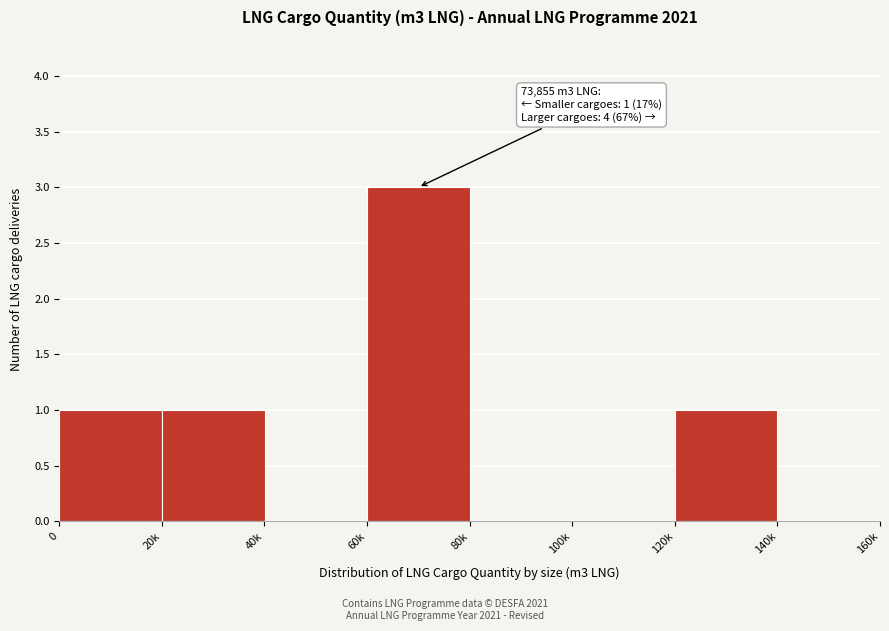

Reading left to right, what are all the values shown in this chart?

0=1	20k=1	40k=0	60k=3	80k=0	100k=0	120k=1	140k=0